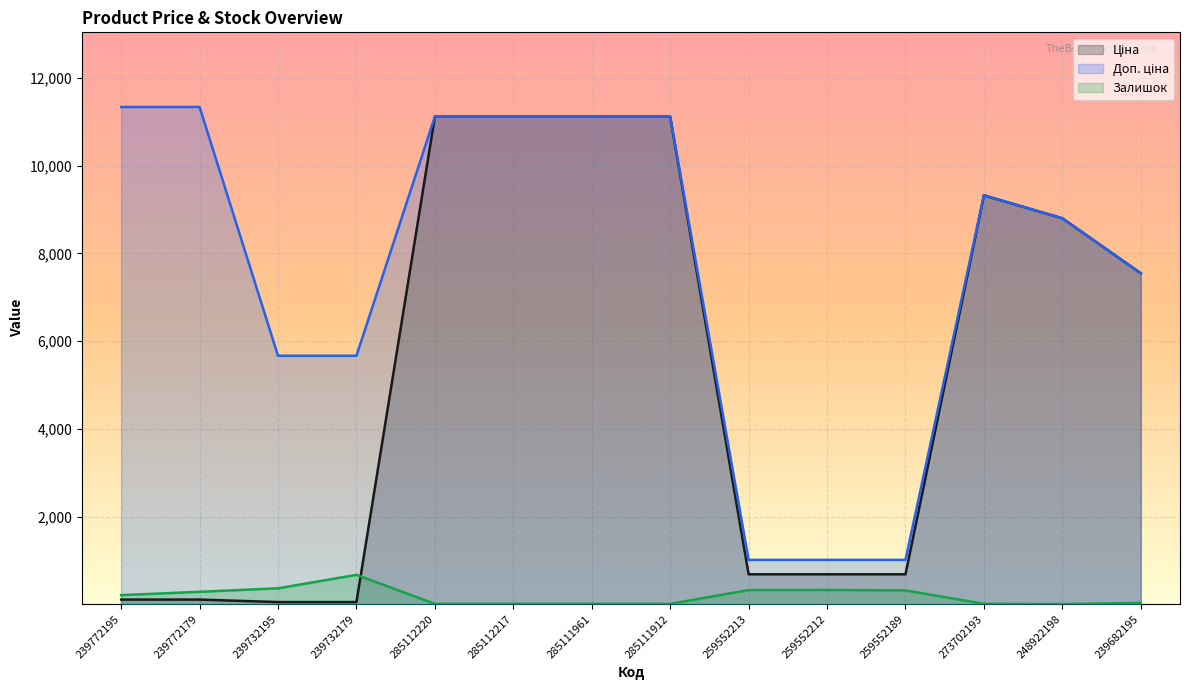

Between 273702193 and 239732179, which is larger?

273702193